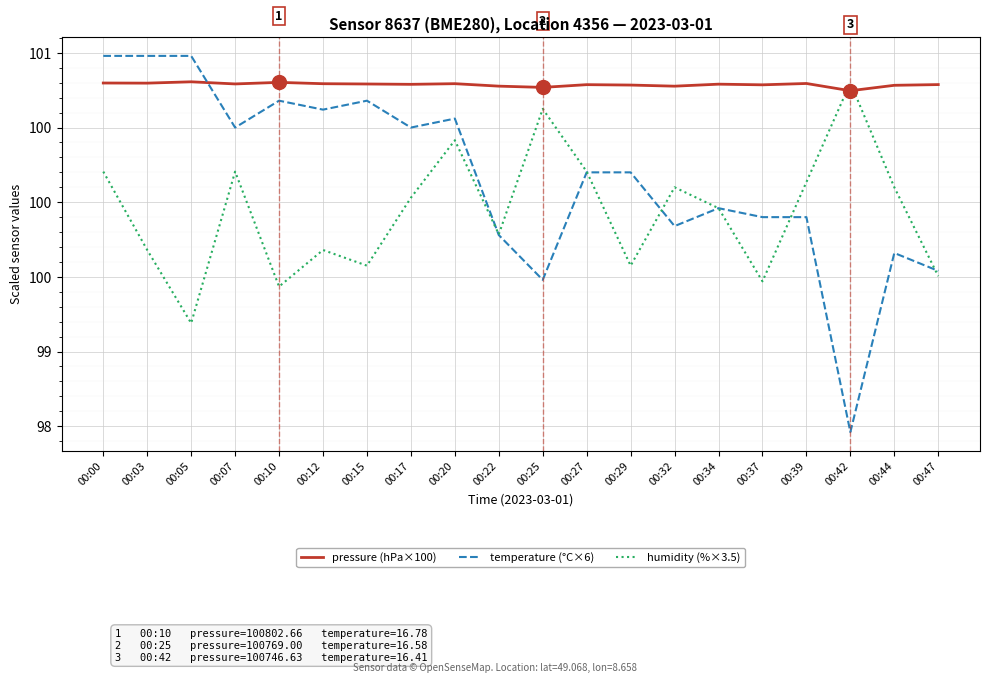

Reading left to right, list all the values displayed in this chart.

pressure (hPa×100): 100.8	100.8	100.8	100.8	100.8	100.8	100.8	100.8	100.8	100.8	100.8	100.8	100.8	100.8	100.8	100.8	100.8	100.7	100.8	100.8
temperature (°C×6): 101.0	101.0	101.0	100.5	100.7	100.6	100.7	100.5	100.6	99.8	99.5	100.2	100.2	99.8	100.0	99.9	99.9	98.5	99.7	99.5
humidity (%×3.5): 100.2	99.7	99.2	100.2	99.4	99.7	99.6	100.0	100.4	99.8	100.6	100.2	99.6	100.1	100.0	99.5	100.1	100.8	100.1	99.5